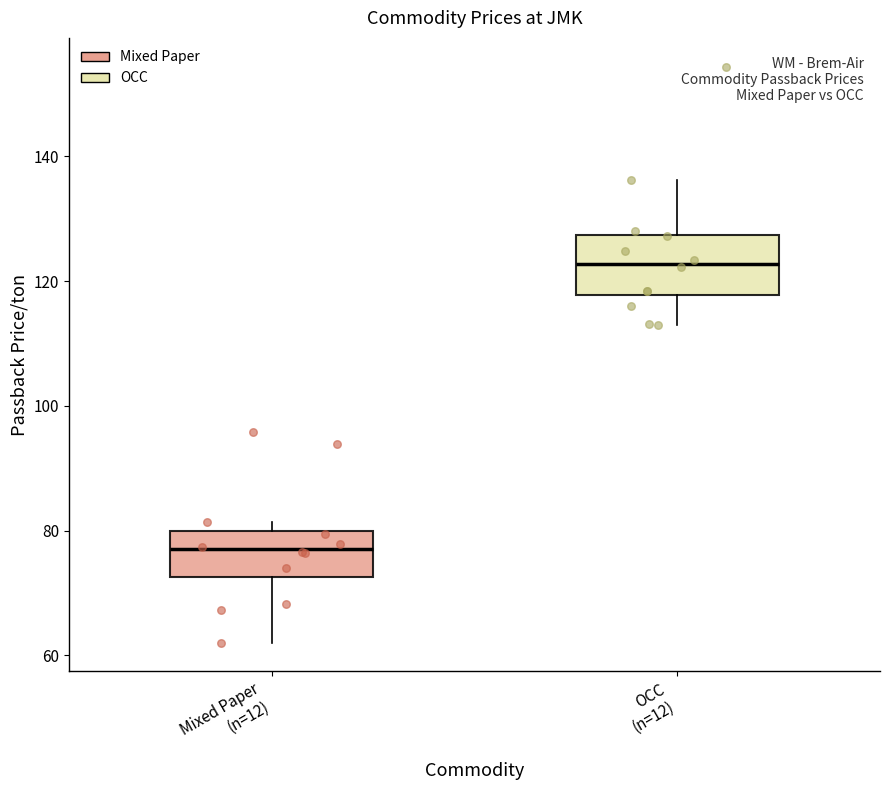

Which box is the tallest, from its lower edge to its upper edge?

OCC (n=12)